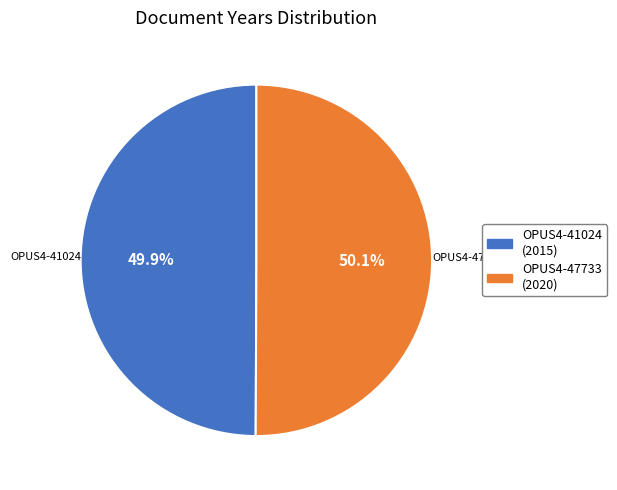

The OPUS4-47733 slice represents 58% of the pie. True or false?

False